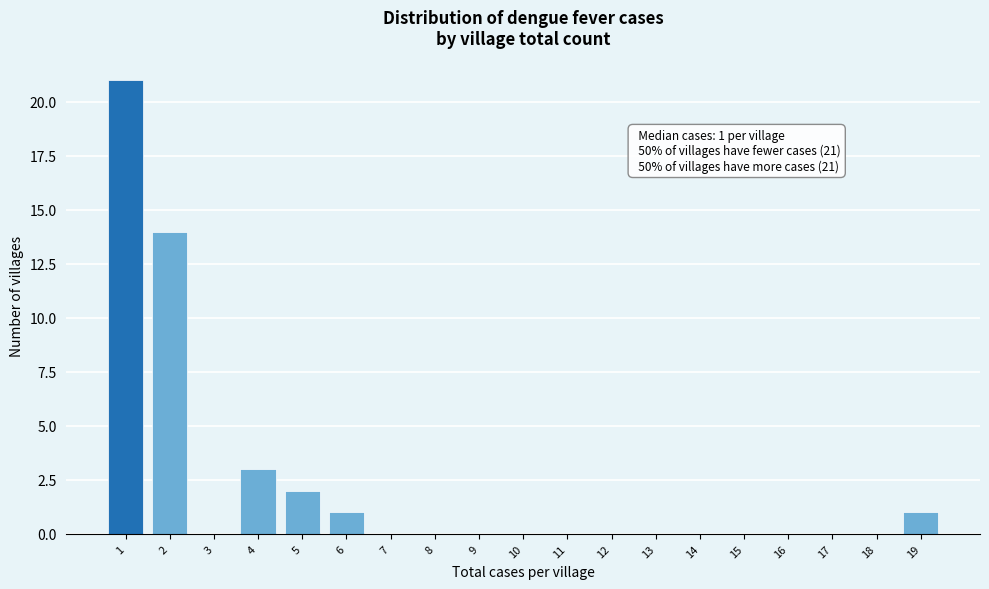

Which range on the x-axis has the tallest bar?

0.5 to 1.5